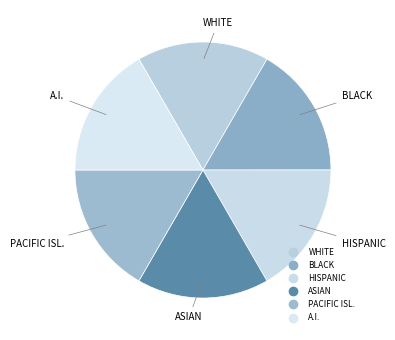

Is there any slice that represents more than half of the pie?

No